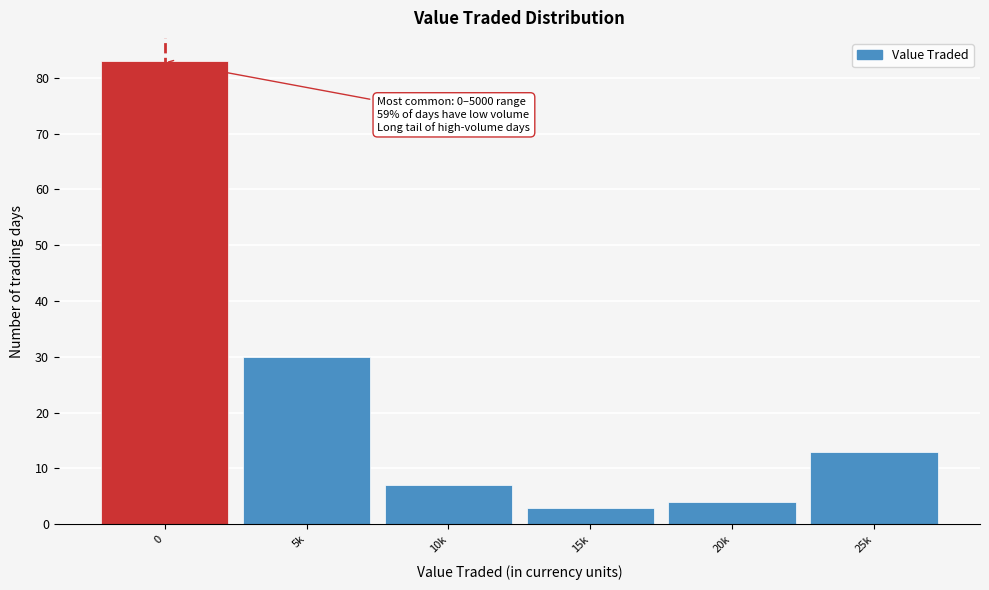

Reading right to left, transcribe all the data shown in this chart.

13	4	3	7	30	83